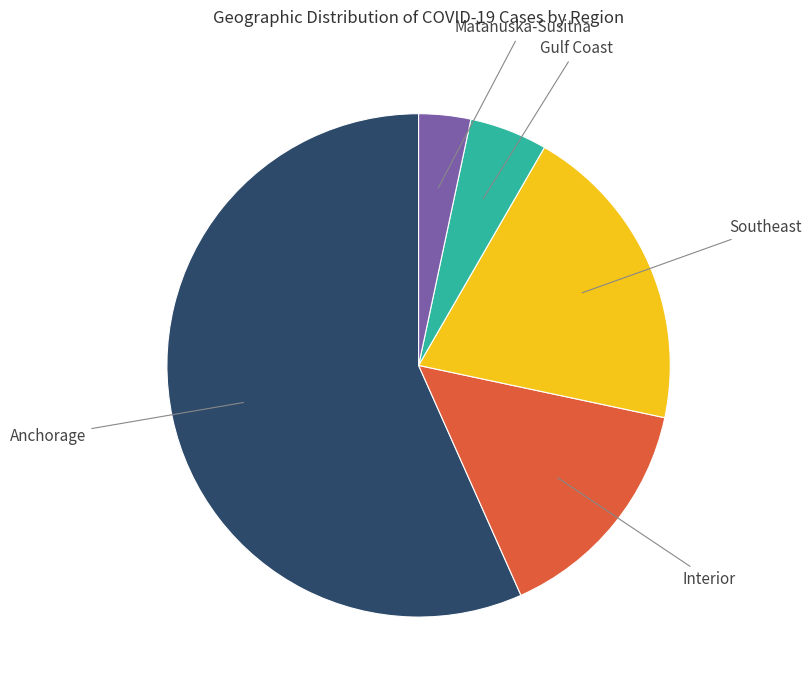

What is the smallest slice in the pie chart?

Matanuska-Susitna